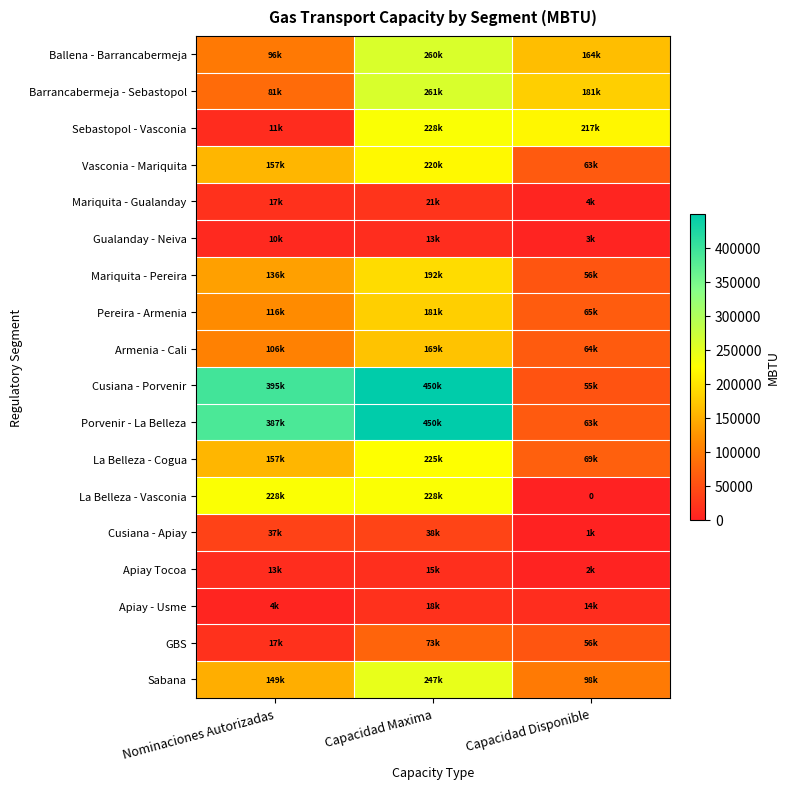

Is the value of Sebastopol - Vasconia at Nominaciones Autorizadas greater than the value of Barrancabermeja - Sebastopol at Capacidad Maxima?

No